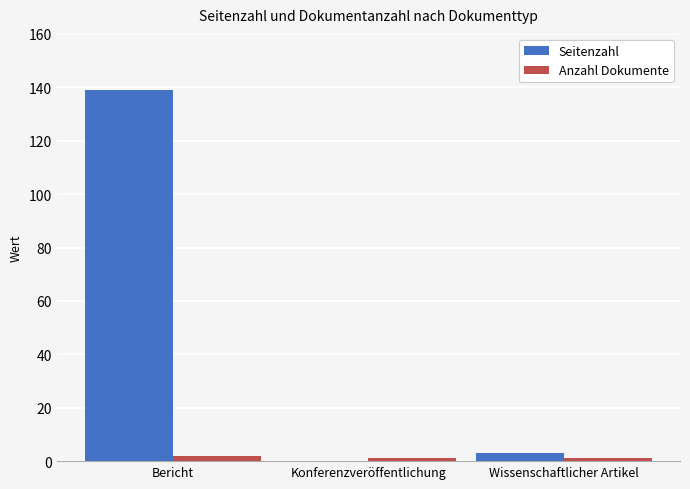

How many data points does each series have?

3